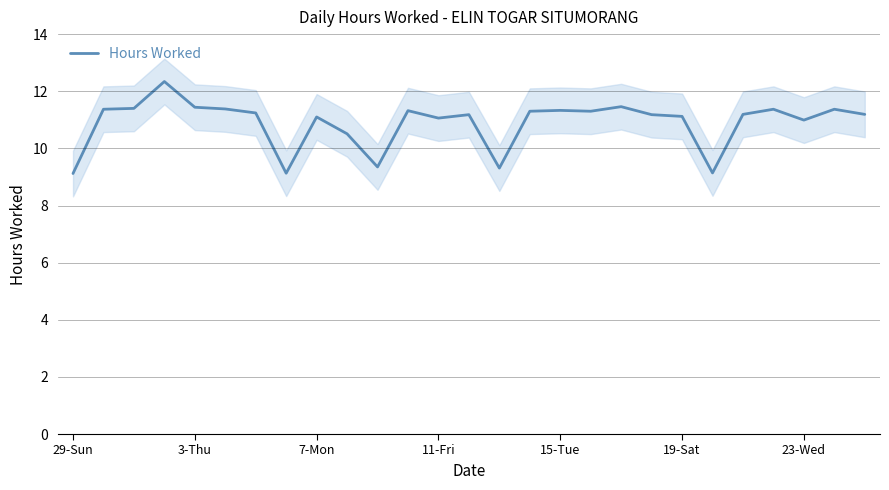

The Hours Worked series shows 2.9 at 29-Sun. True or false?

False